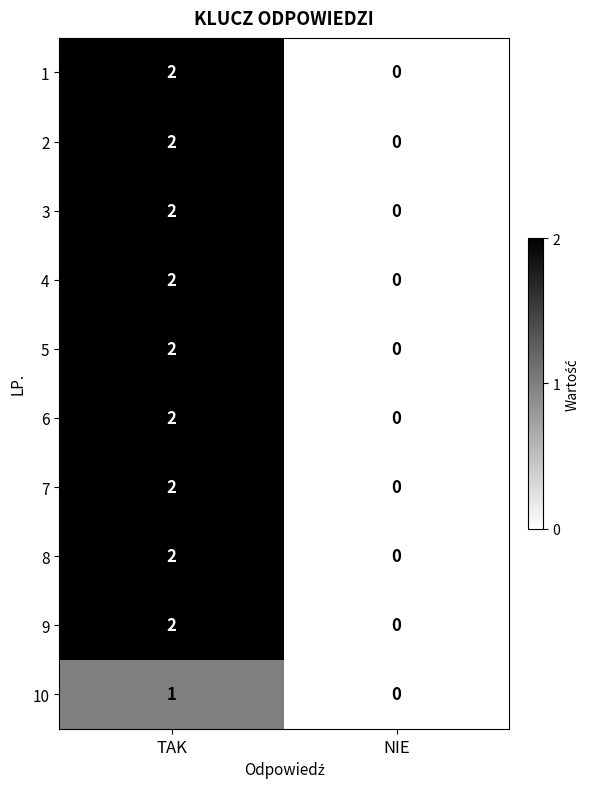

Reading left to right, what are all the values shown in this chart?

1: 2	0
2: 2	0
3: 2	0
4: 2	0
5: 2	0
6: 2	0
7: 2	0
8: 2	0
9: 2	0
10: 1	0